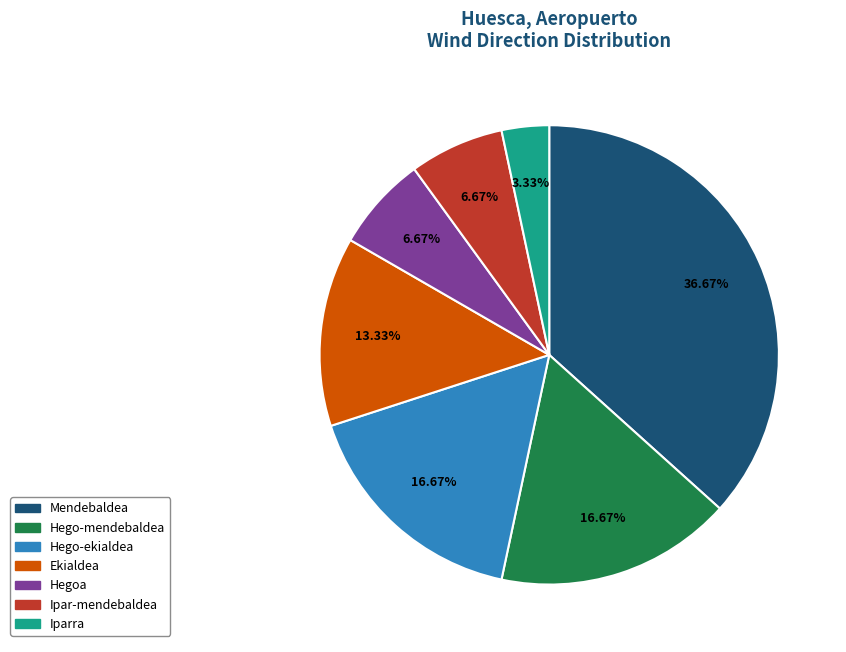

Between Hego-ekialdea and Ipar-mendebaldea, which is larger?

Hego-ekialdea